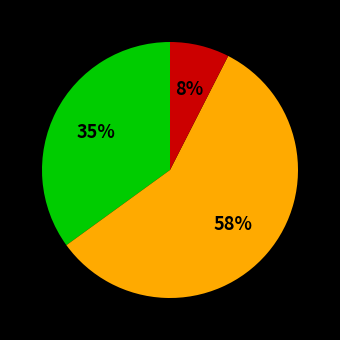

Count the number of slices in the pie.

3